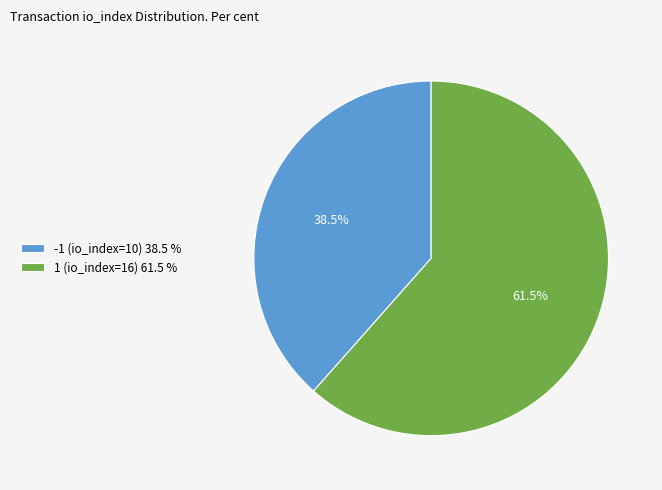

Does any single category account for the majority?

Yes